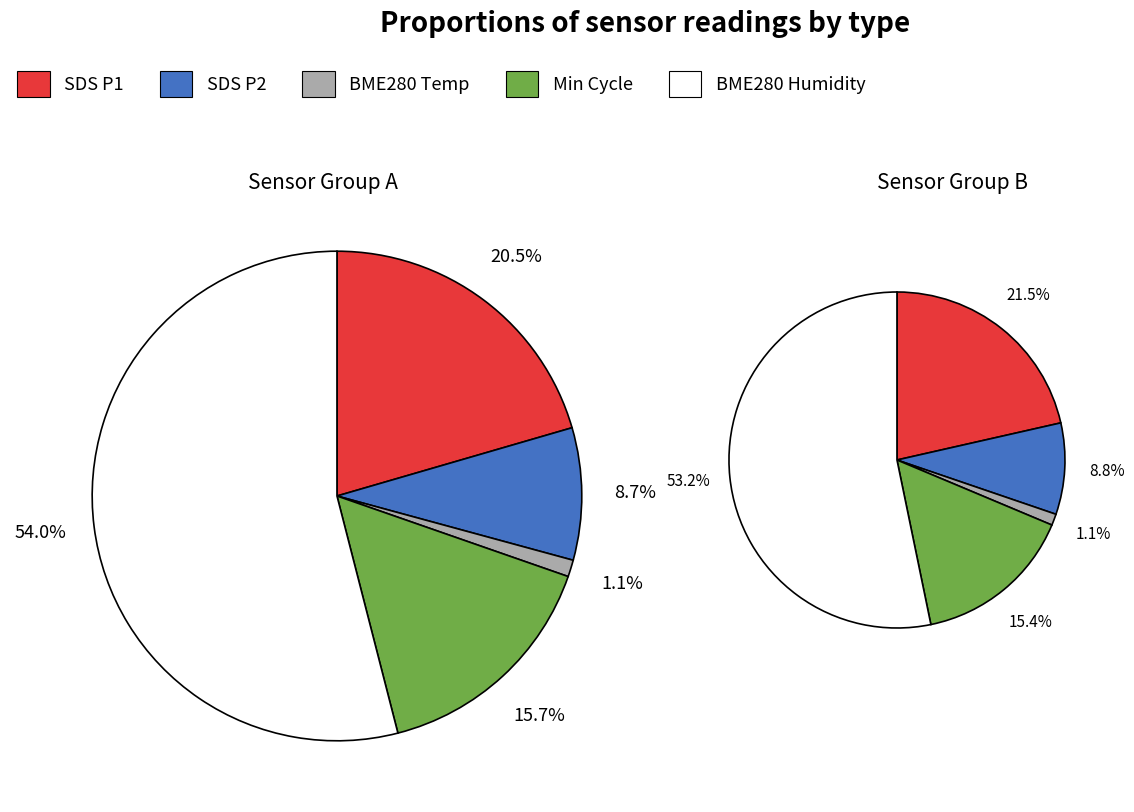

Is it true that 16 is 1% of the pie?

False